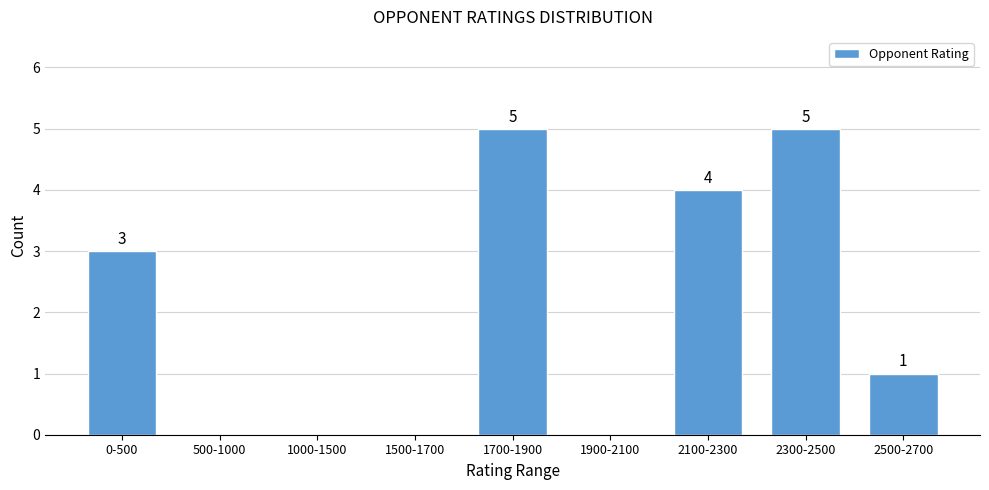

Reading left to right, what are all the values shown in this chart?

0-500=3	500-1000=0	1000-1500=0	1500-1700=0	1700-1900=5	1900-2100=0	2100-2300=4	2300-2500=5	2500-2700=1